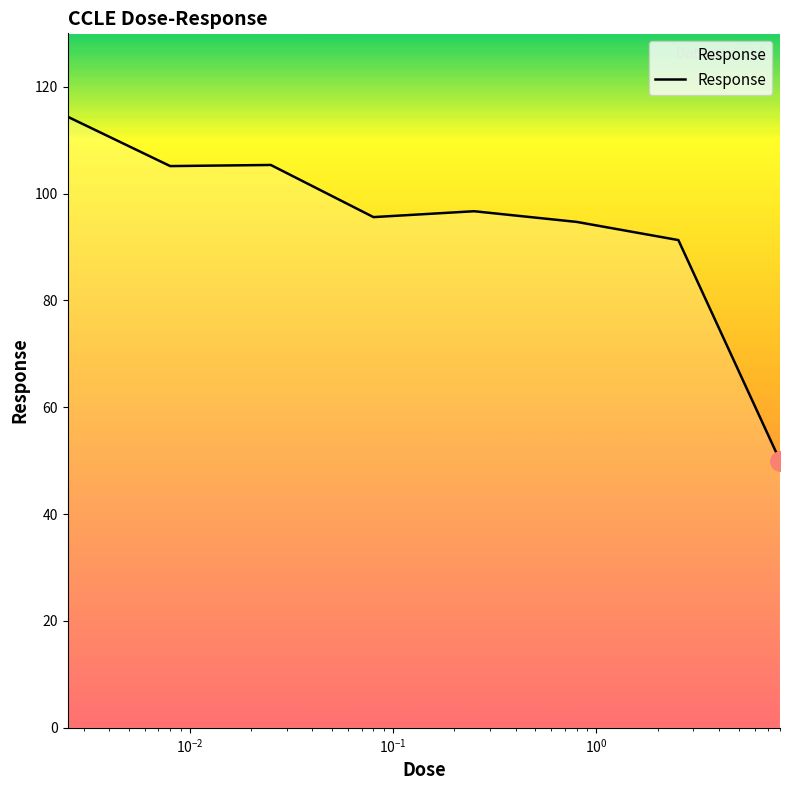

What is the greatest value displayed?

114.4